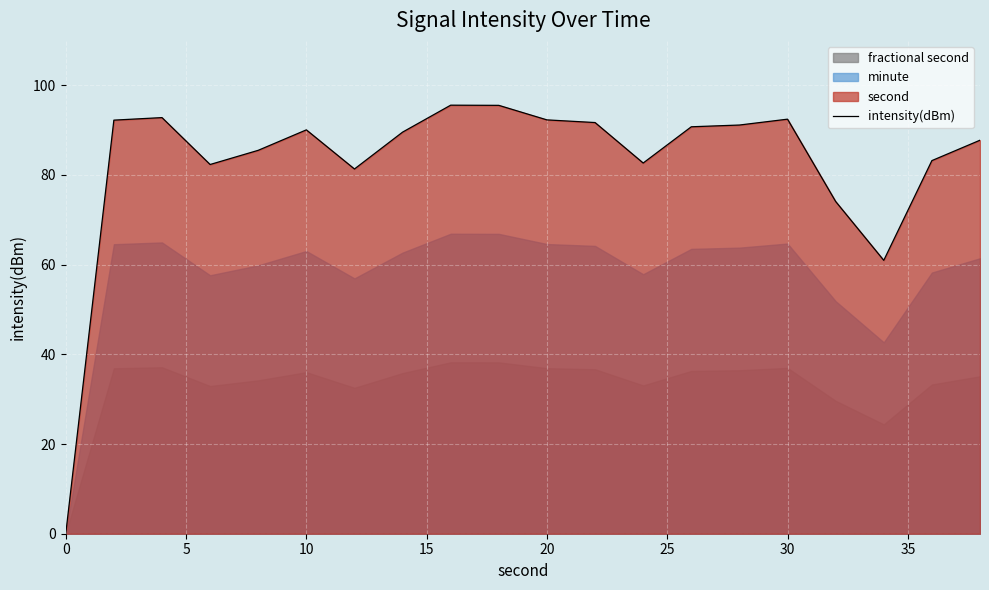

True or false: intensity(dBm) has a value of 92.3 at 20.

True